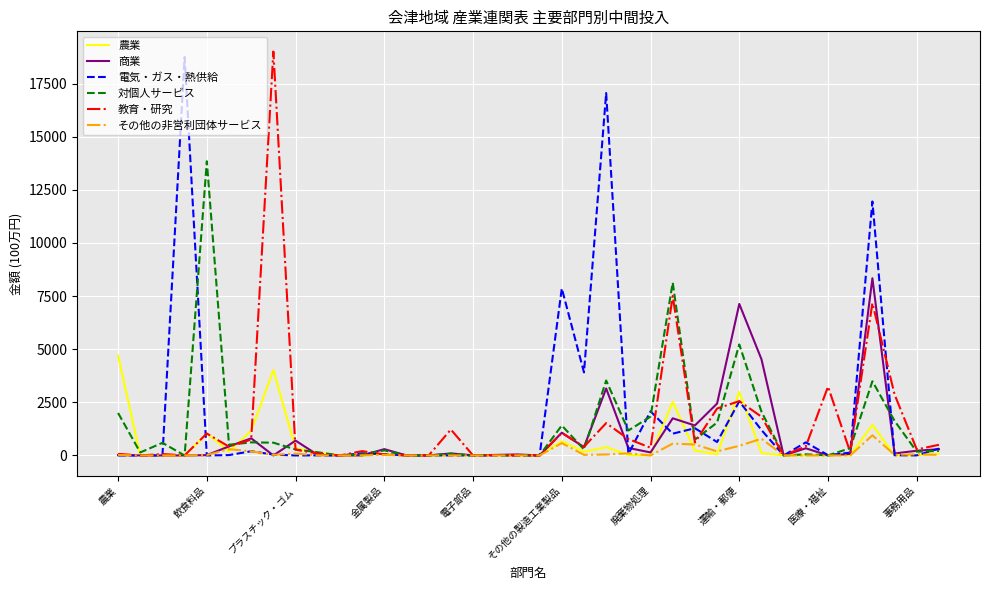

At which label does 農業 reach its peak?

農業